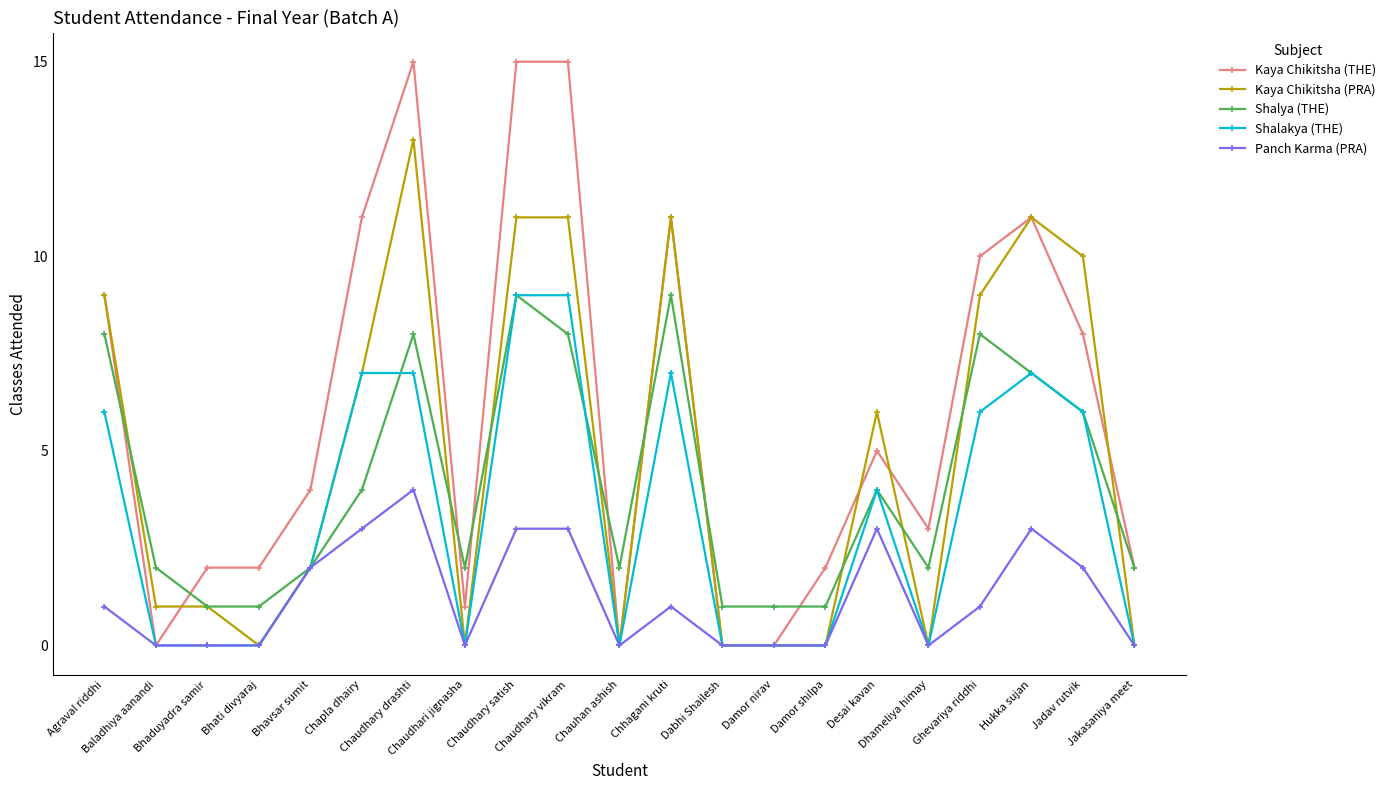

How many data points in Kaya Chikitsha (PRA) are less than 2?

10